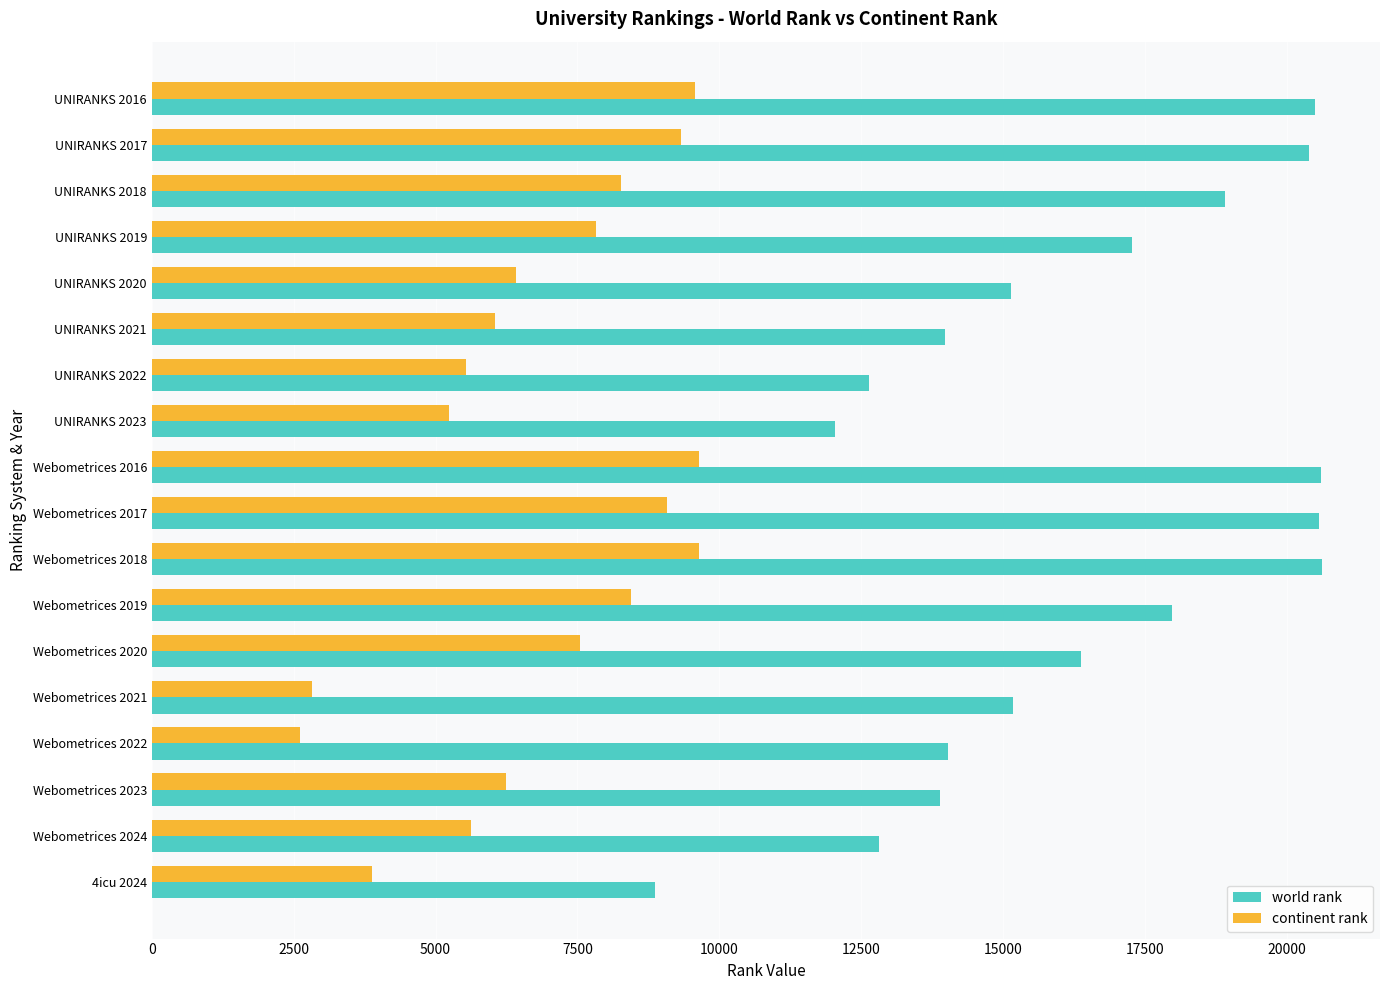

Between Webometrices 2018 and 4icu 2024, which series saw the biggest shift?

world rank